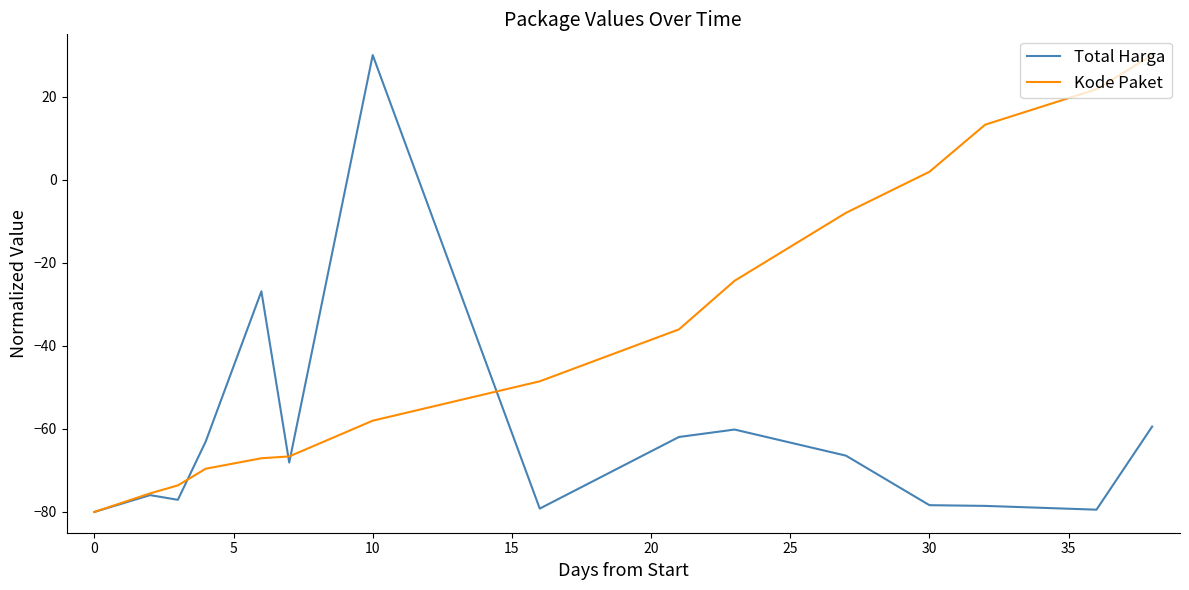

Which series has the largest total across all categories?

Kode Paket